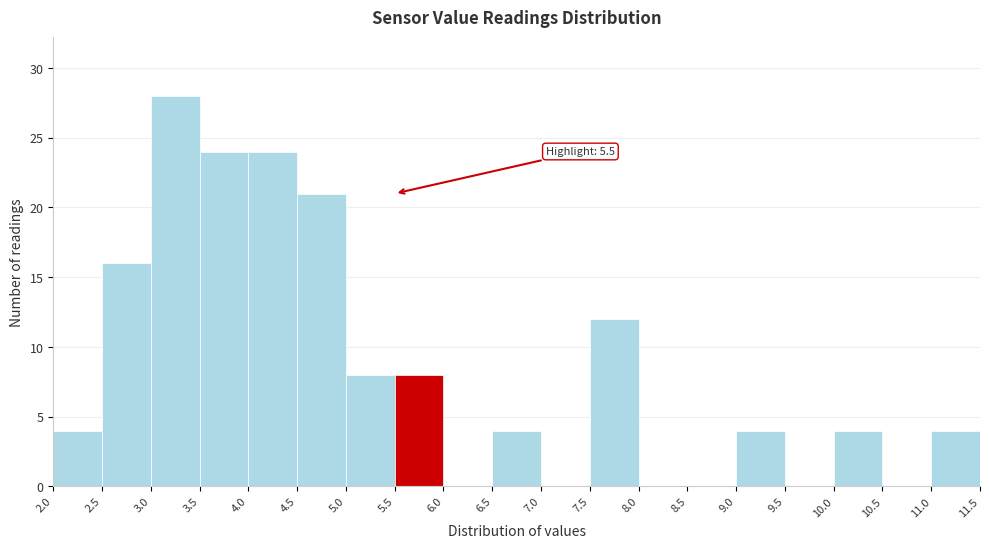

Which range on the x-axis has the tallest bar?

3.0 to 3.5